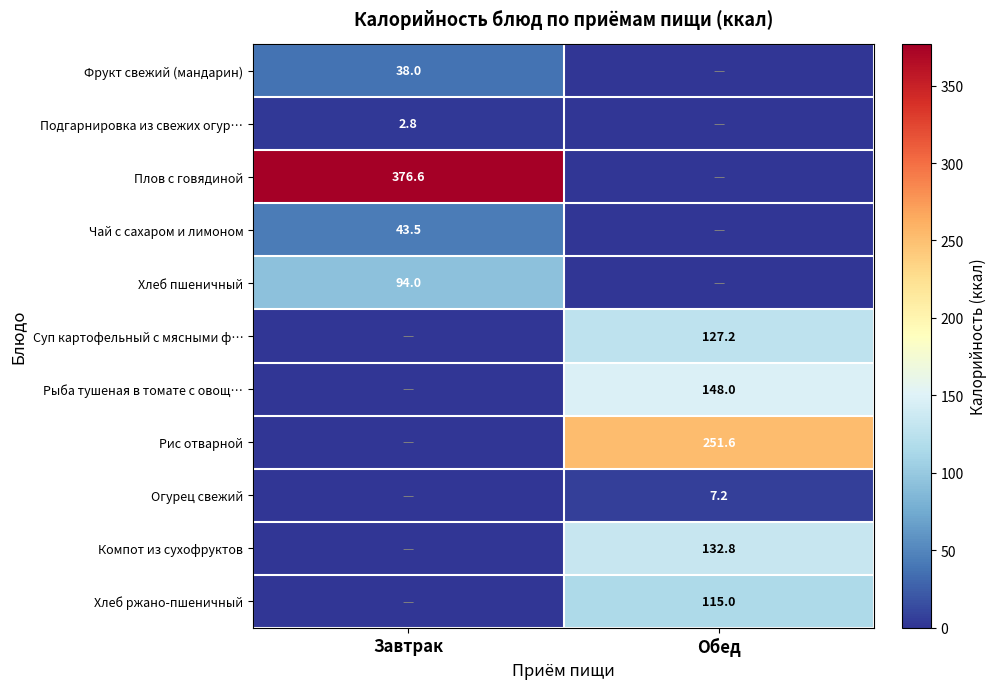

At which category is the sum across all series the highest?

Обед